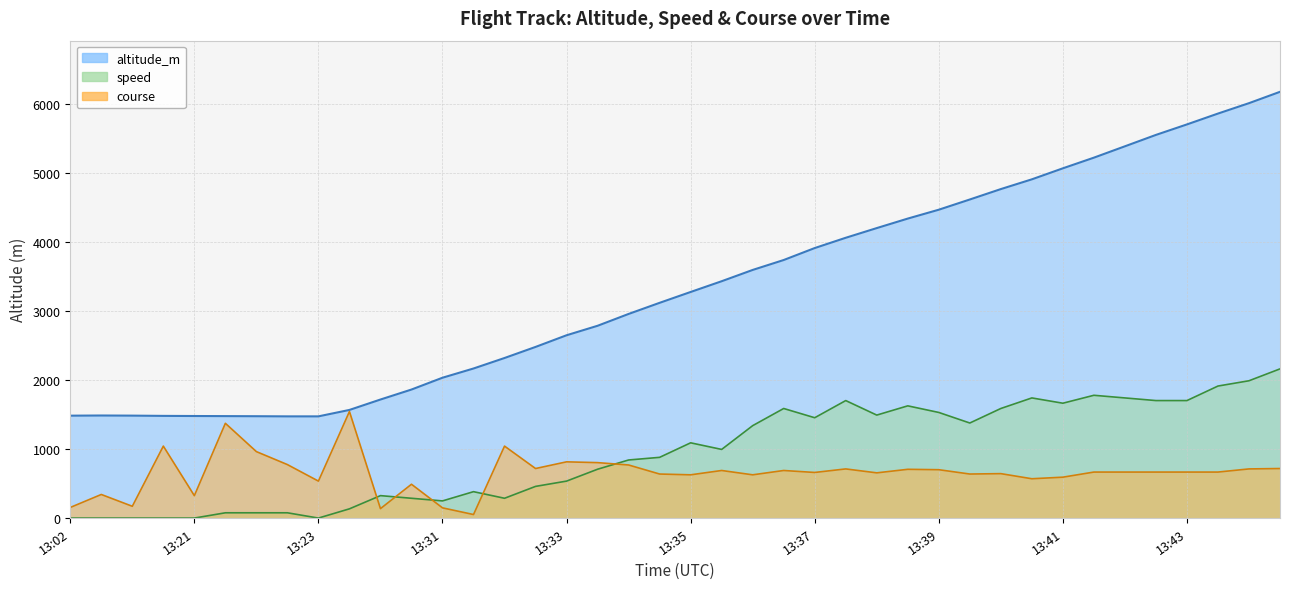

Where does the speed series first go above 995?

13:35